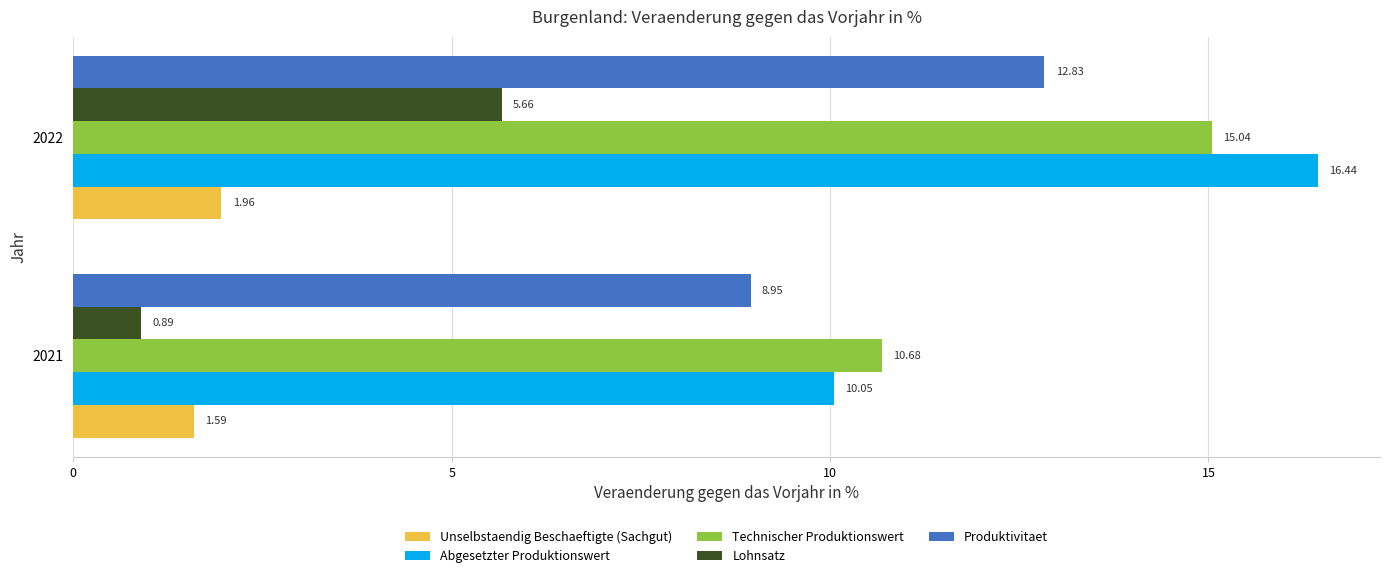

Is the value of Abgesetzter Produktionswert at 2022 greater than the value of Lohnsatz at 2022?

Yes